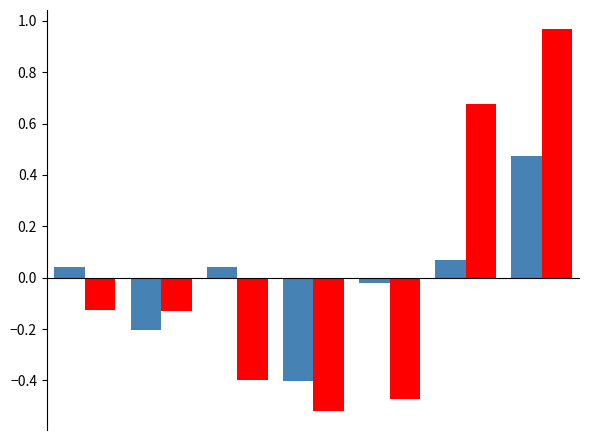

How many distinct data groups are displayed?

2